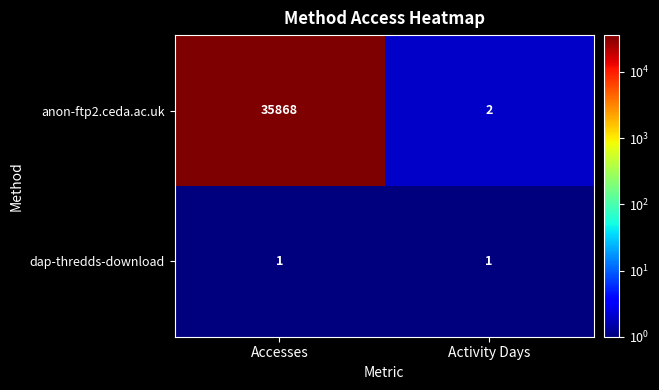

What is the smallest value displayed?

1